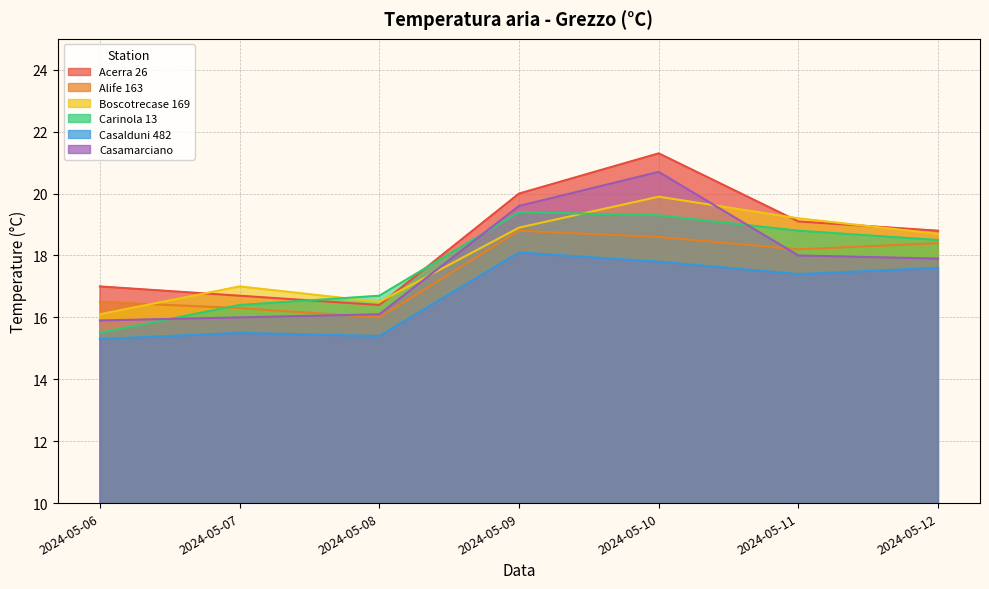

What is the sum of all Carinola 13 values?

124.6